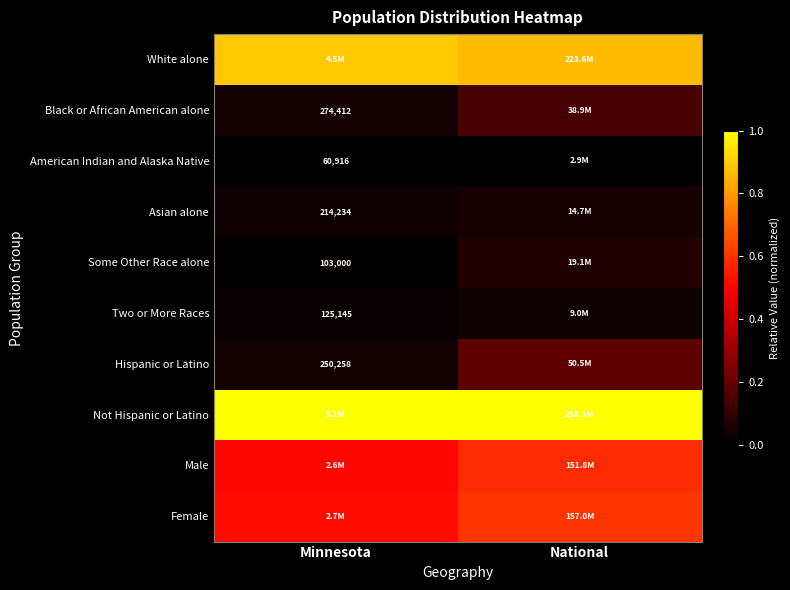

What value does the Female series have at Minnesota?

0.5